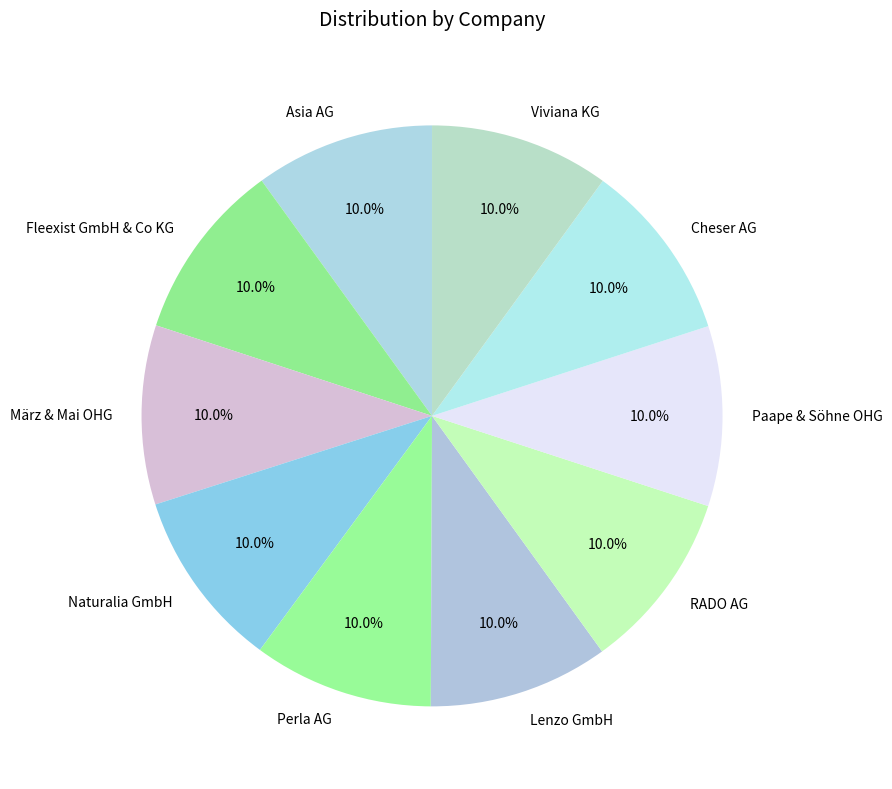

Is there any slice that represents more than half of the pie?

No